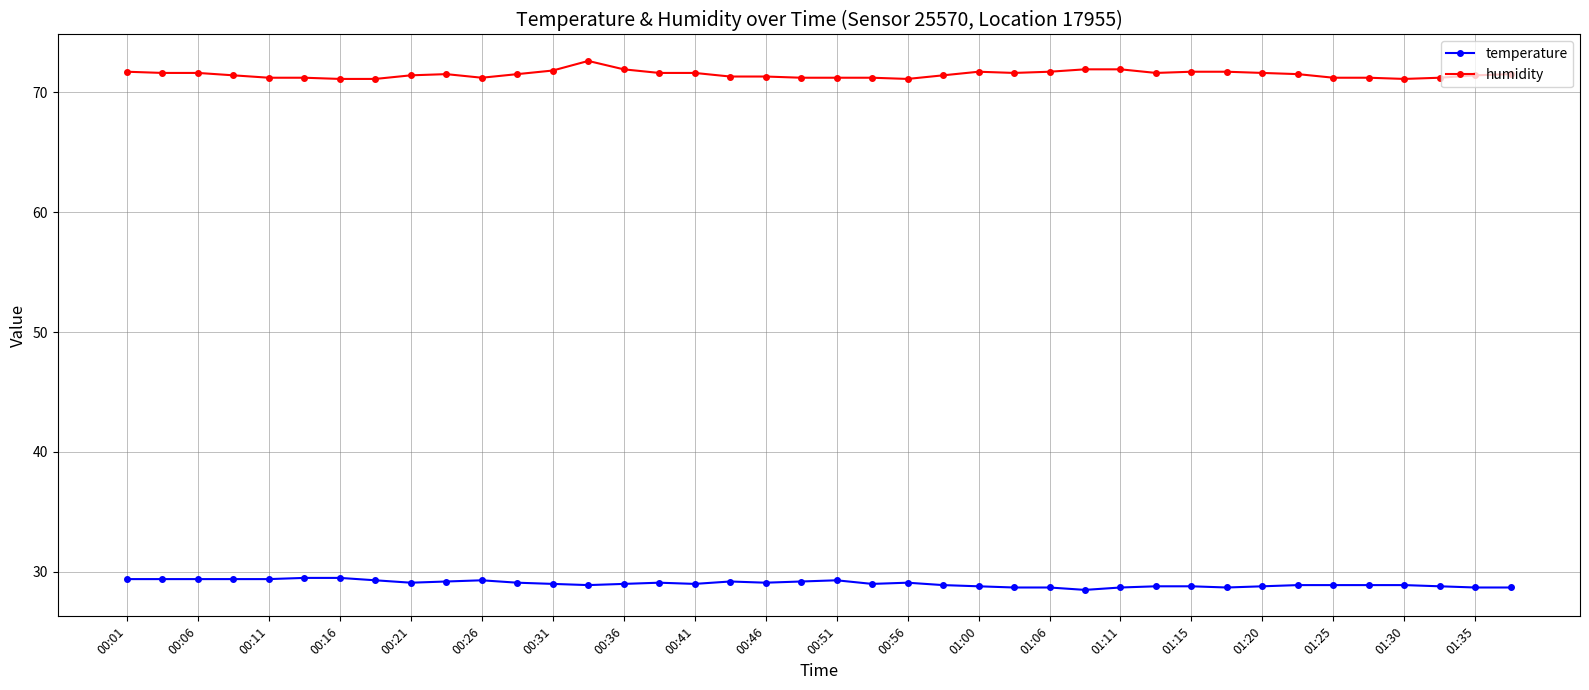

What is the value of the humidity point at the 19th from the left?

71.3